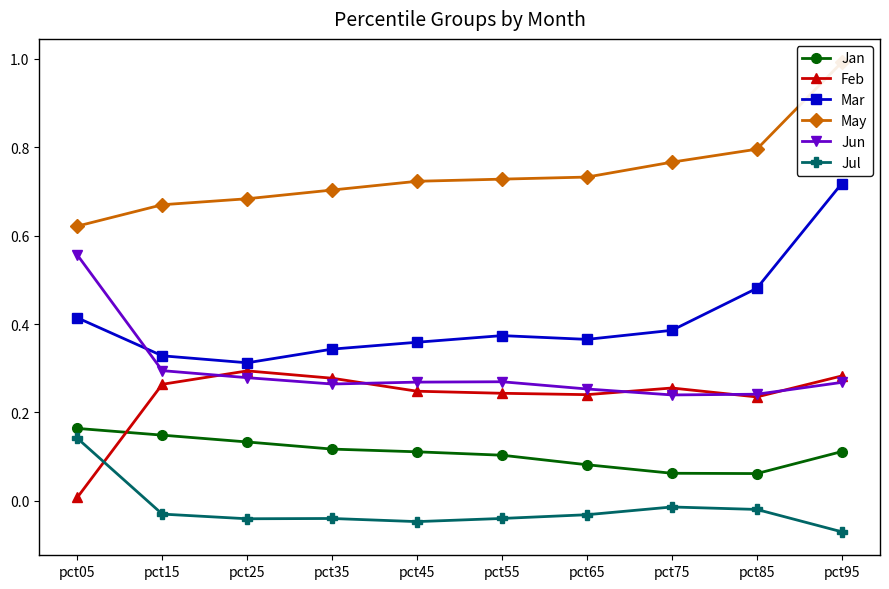

Rank the categories by Jul value from lowest to highest.

pct95, pct45, pct25, pct35, pct55, pct65, pct15, pct85, pct75, pct05